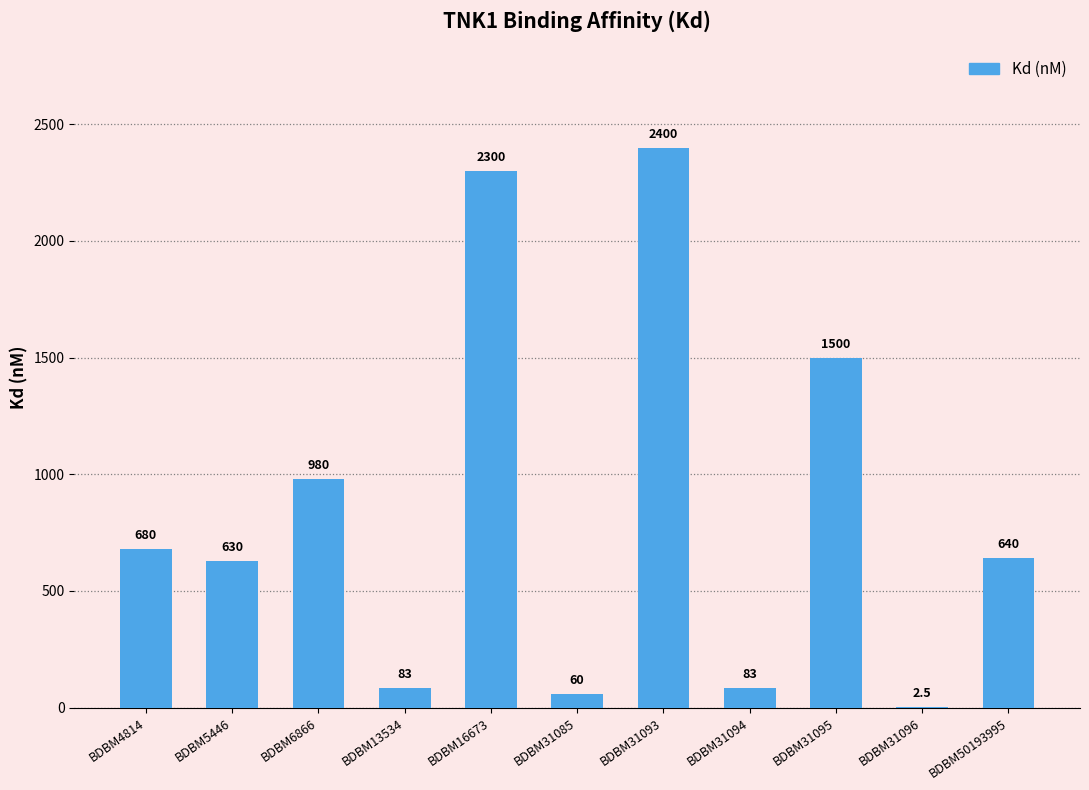

Between BDBM50193995 and BDBM4814, which is larger?

BDBM4814